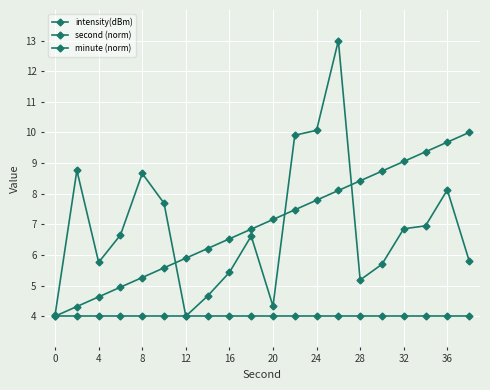

What is the difference between the maximum and minimum values in the intensity(dBm) series?

9.0